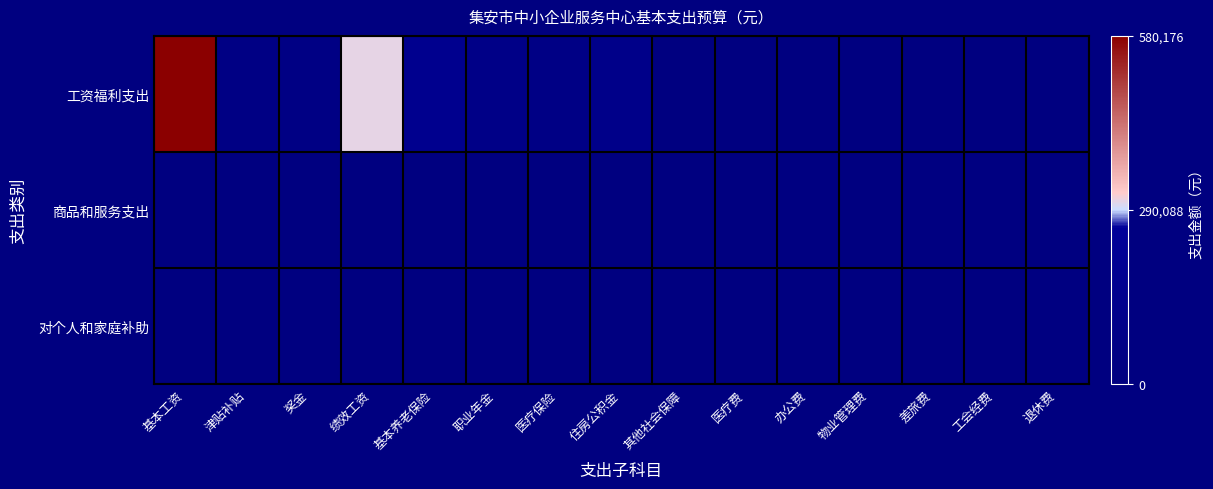

Count the number of data series in this chart.

3